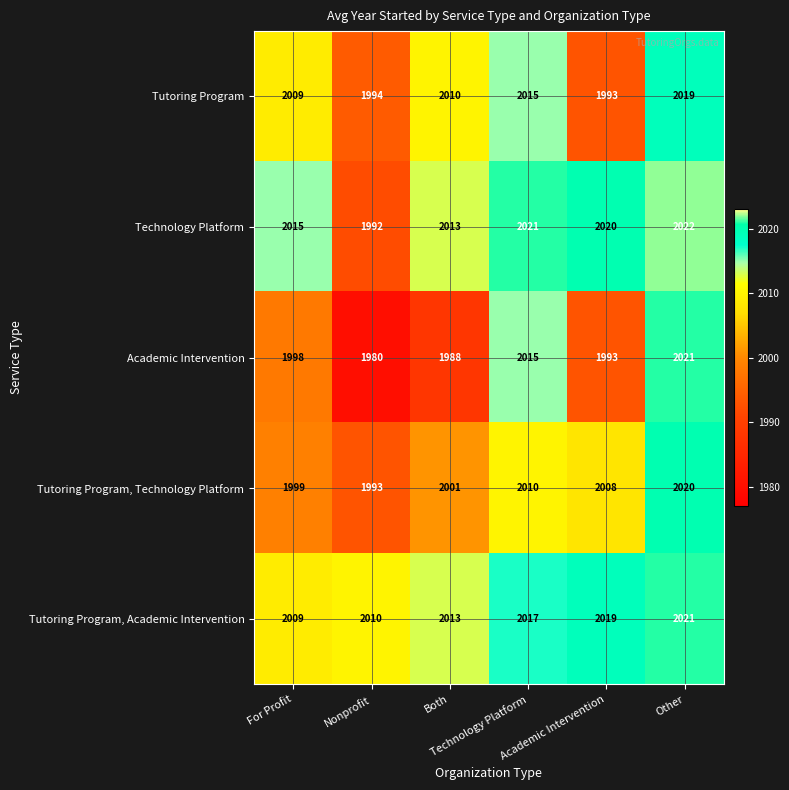

What is the minimum value shown in the chart?

1980